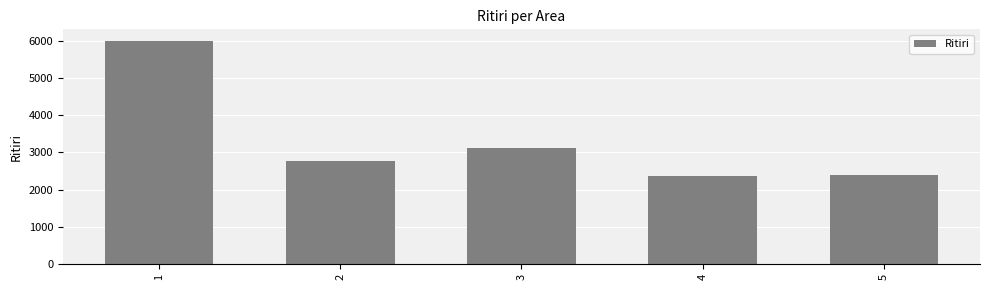

What is the sum of all values?

16653